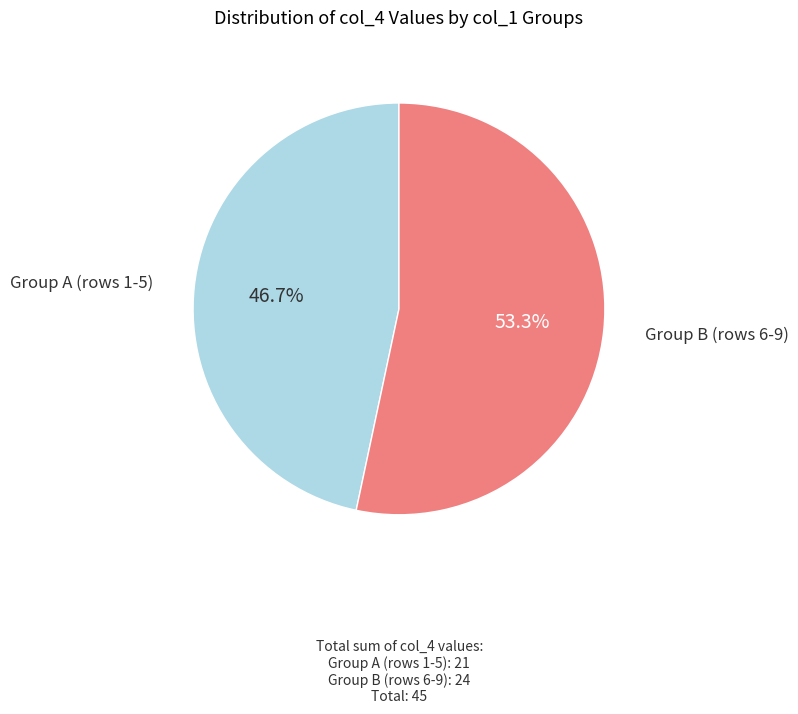

Count the number of slices in the pie.

2